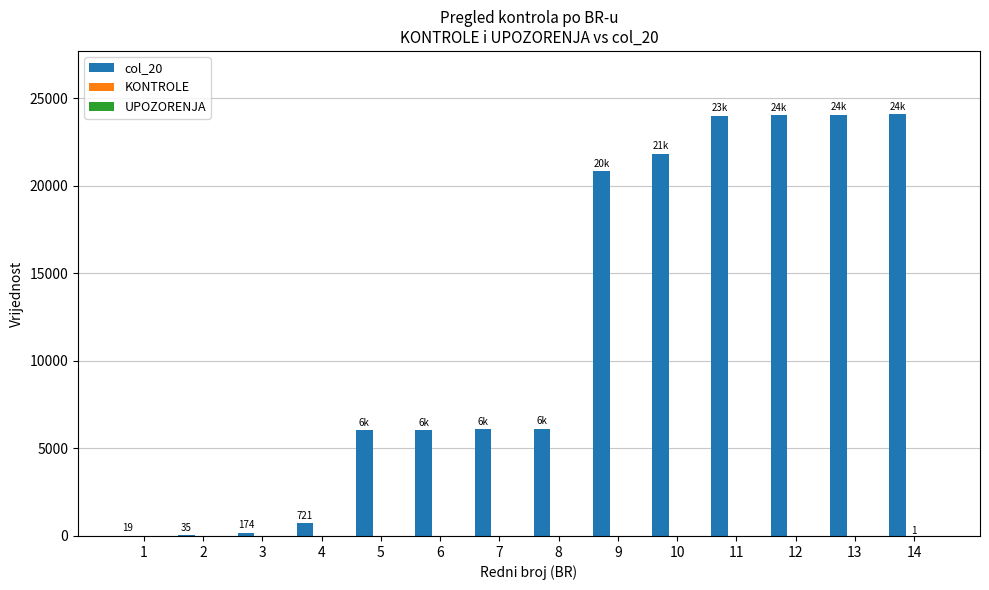

Which series changed the most between 4 and 5?

col_20